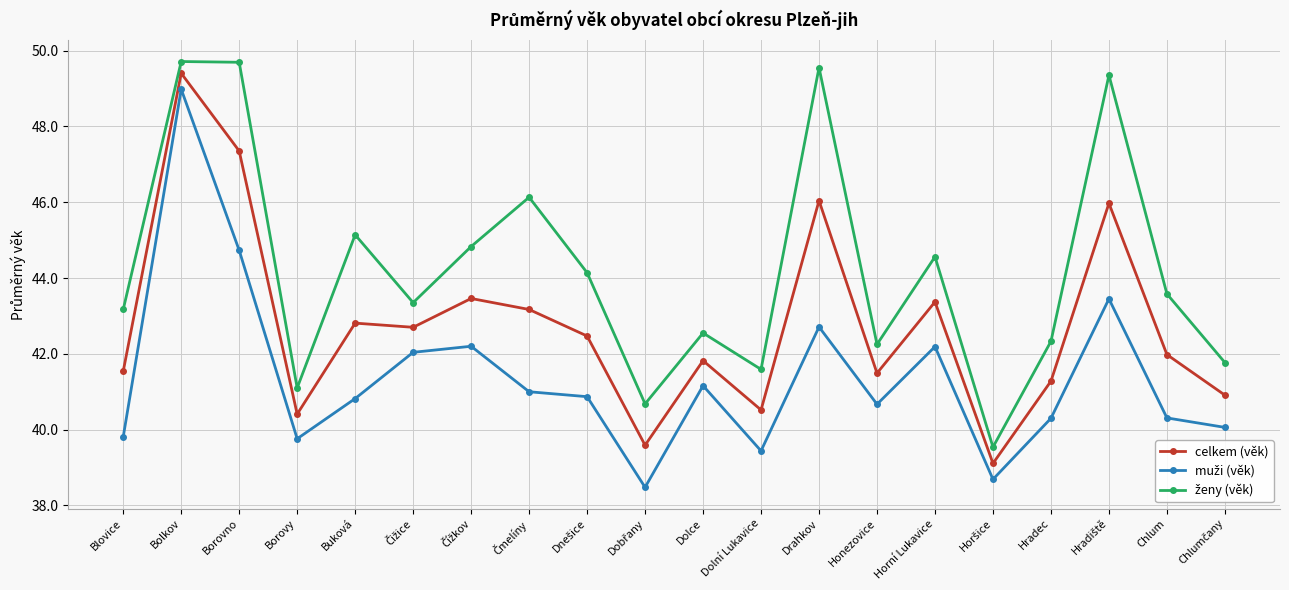

At which category is the sum across all series the highest?

Bolkov